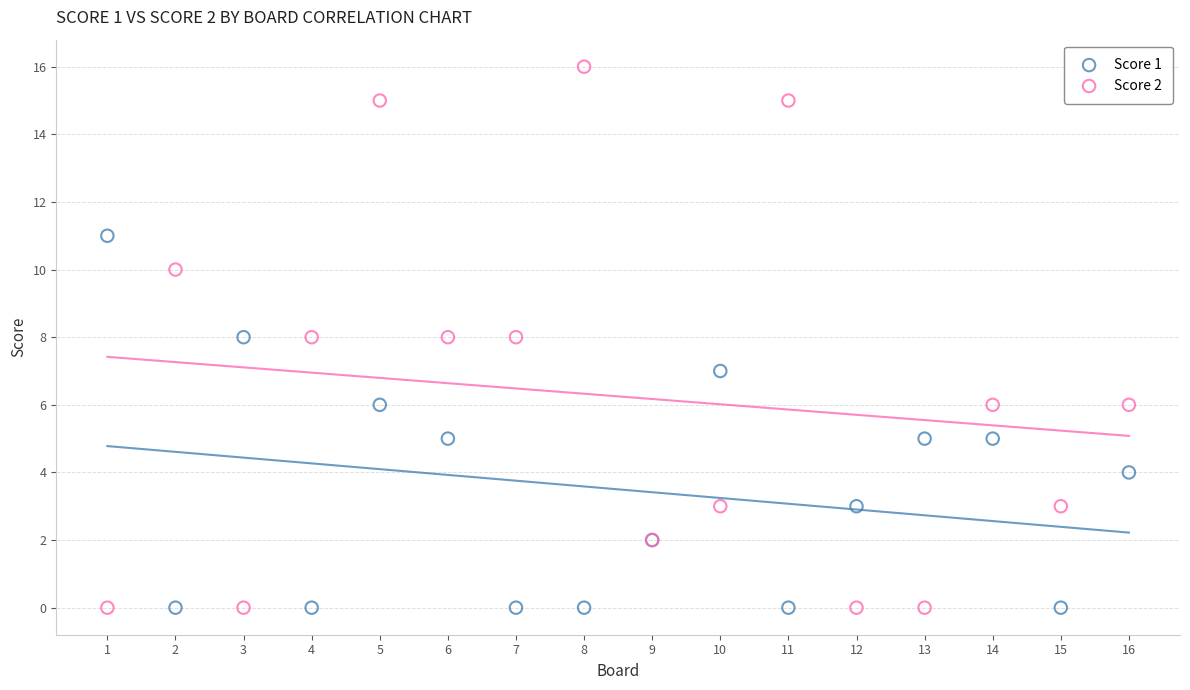

Which series has the widest spread of Y values?

Score 2